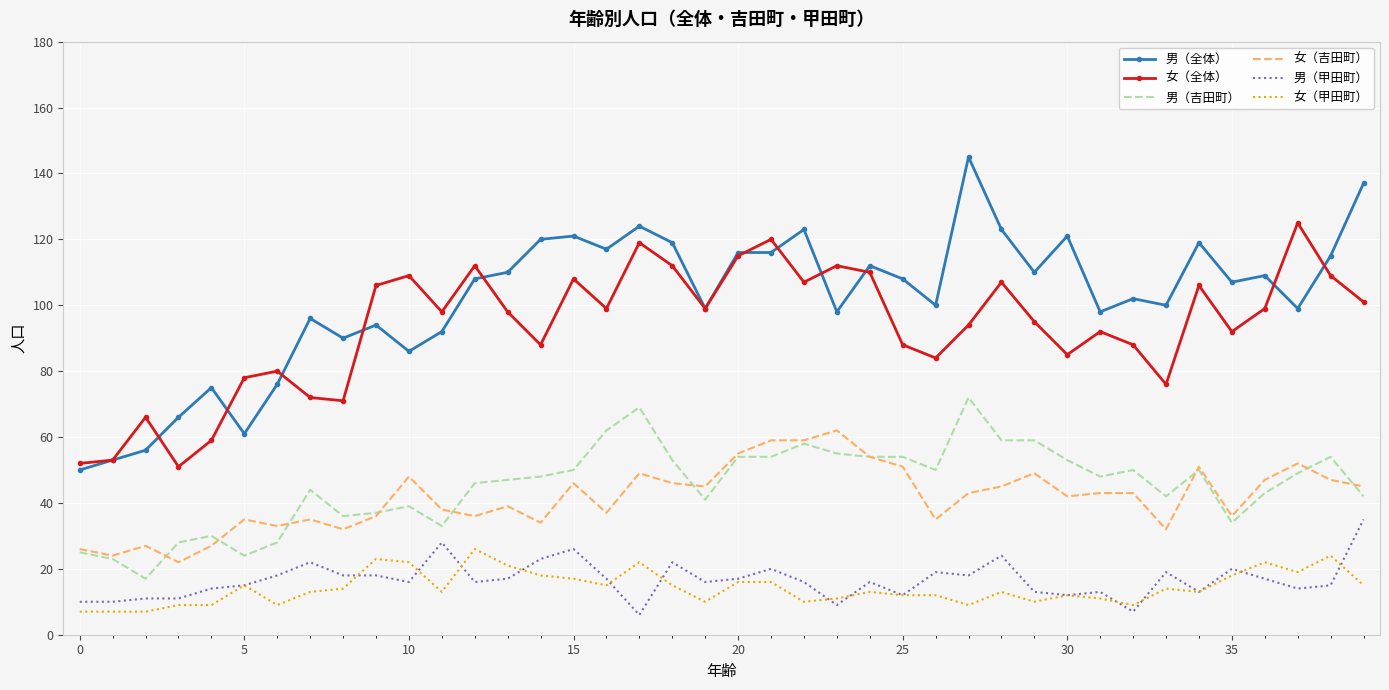

What is the minimum value for 男（全体）?

50